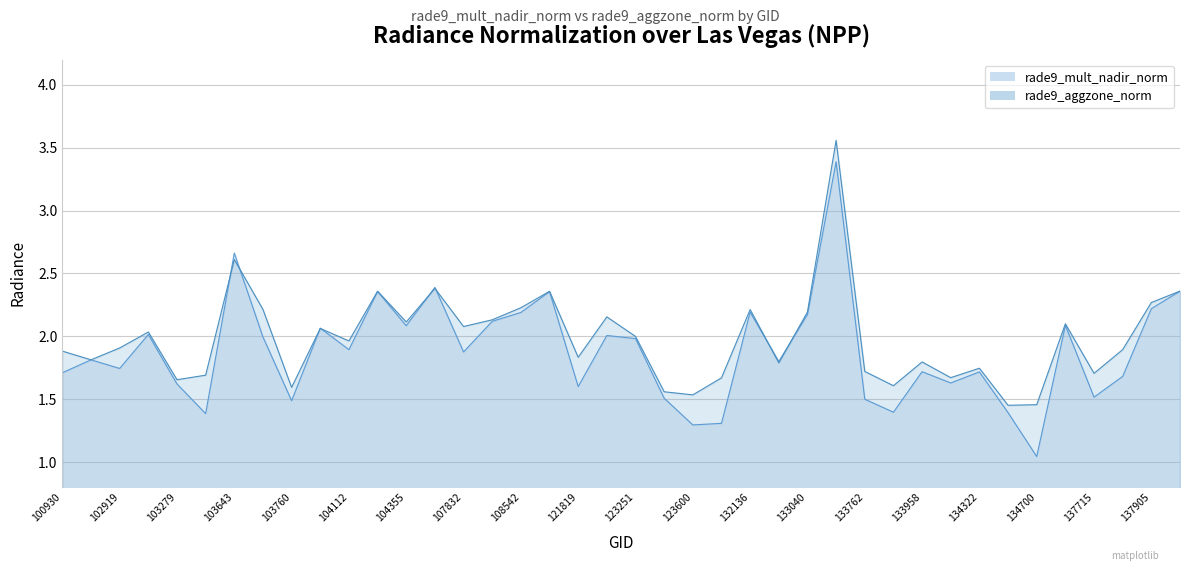

Which series changed the most between 123428 and 134505?

rade9_mult_nadir_norm